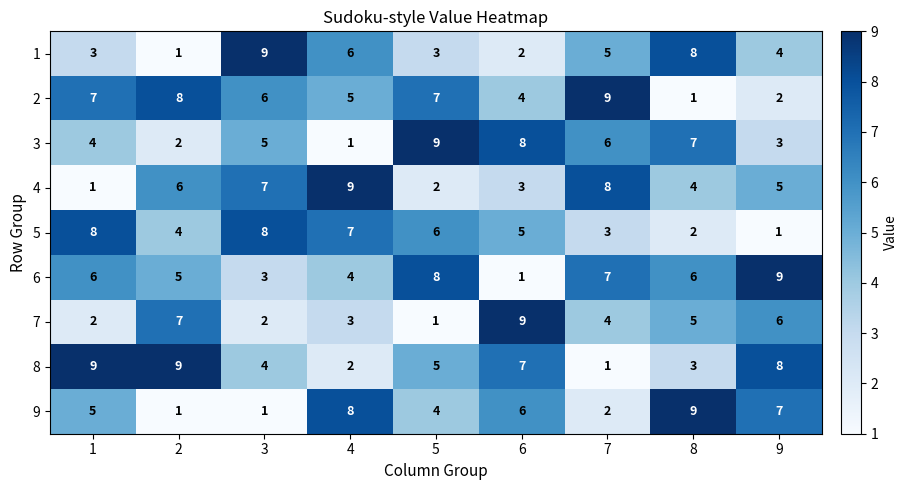

At which label does 6 reach its minimum?

6